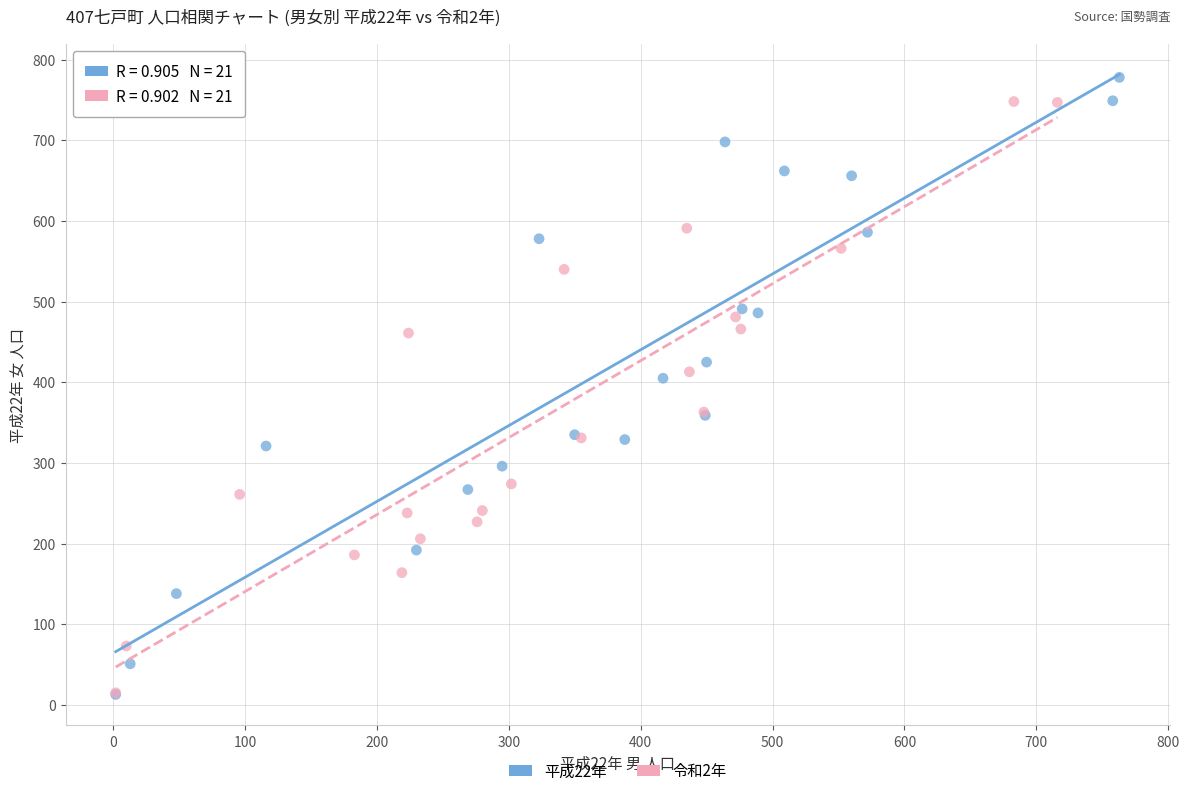

Which series has the largest Y range (max minus min)?

平成22年